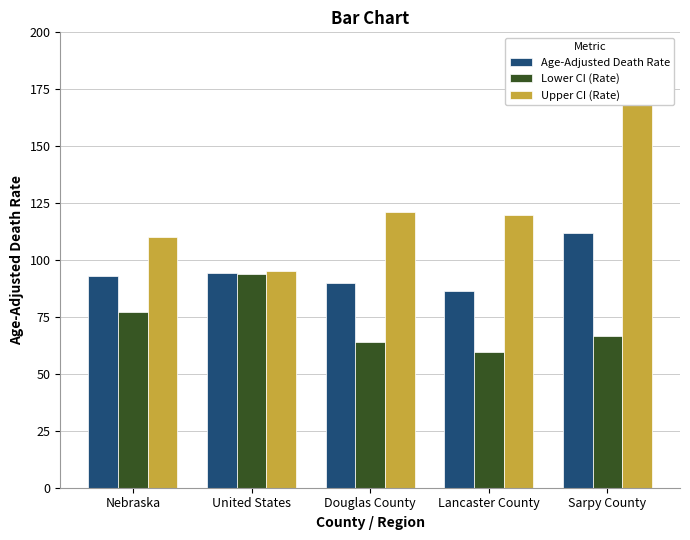

What is the difference between the Upper CI (Rate) values at Douglas County and Lancaster County?

1.3